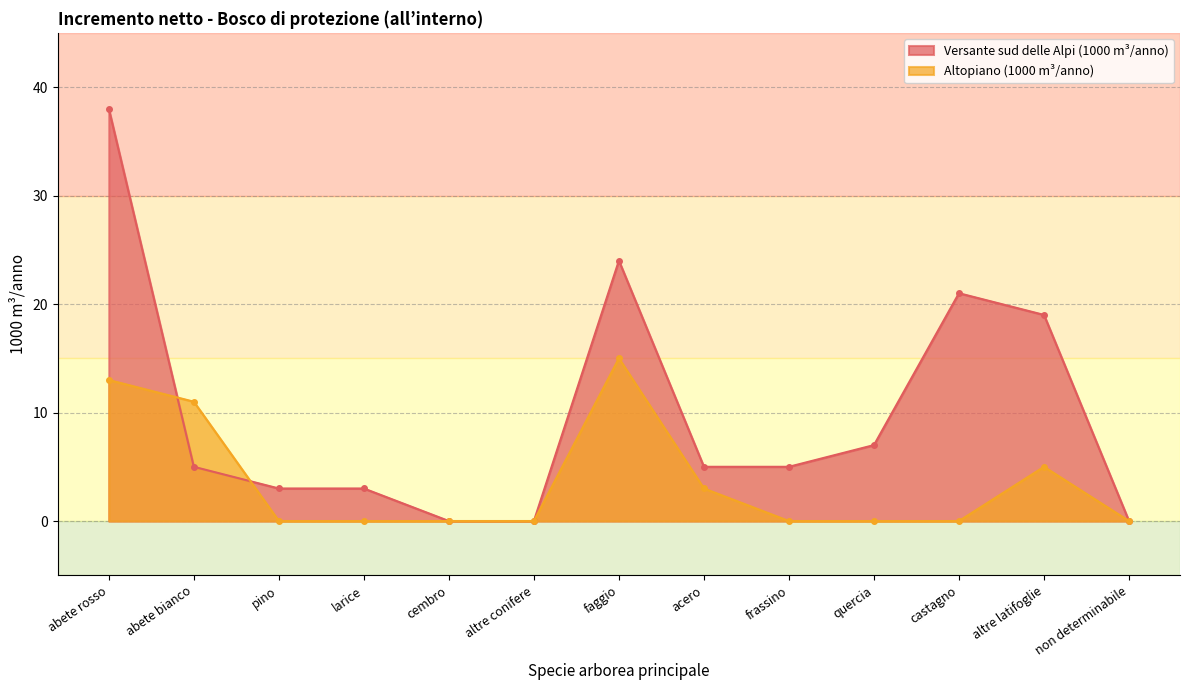

What is the difference between the maximum and minimum values in the Altopiano (1000 m³/anno) series?

15